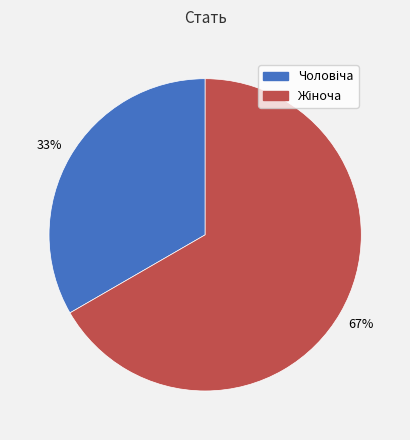

Is there any slice that represents more than half of the pie?

Yes